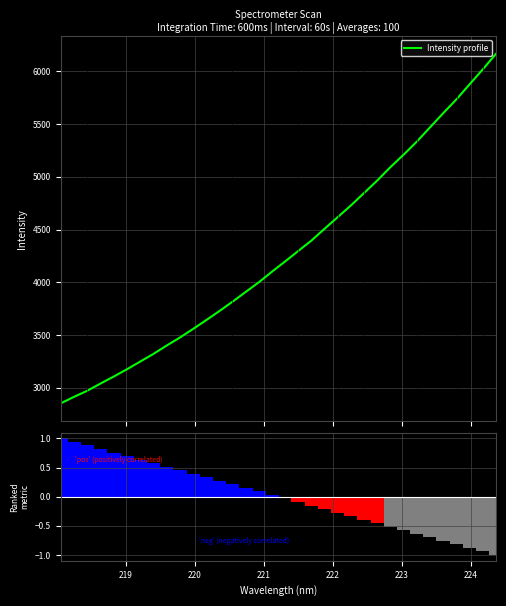

What is the maximum value for Intensity profile?

6166.8